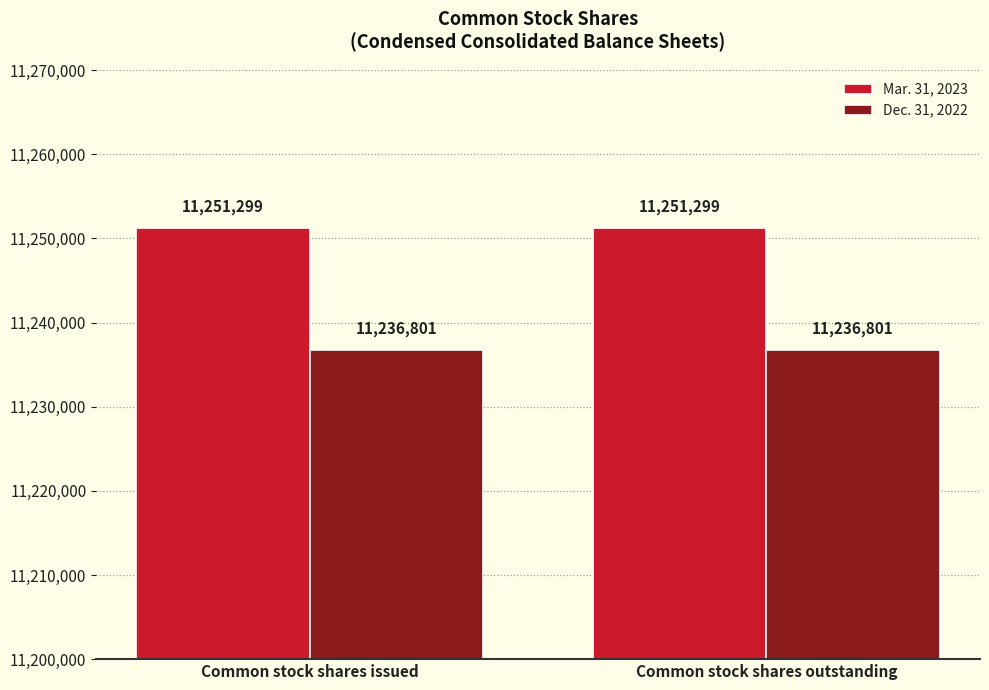

How many categories are shown in the chart?

2